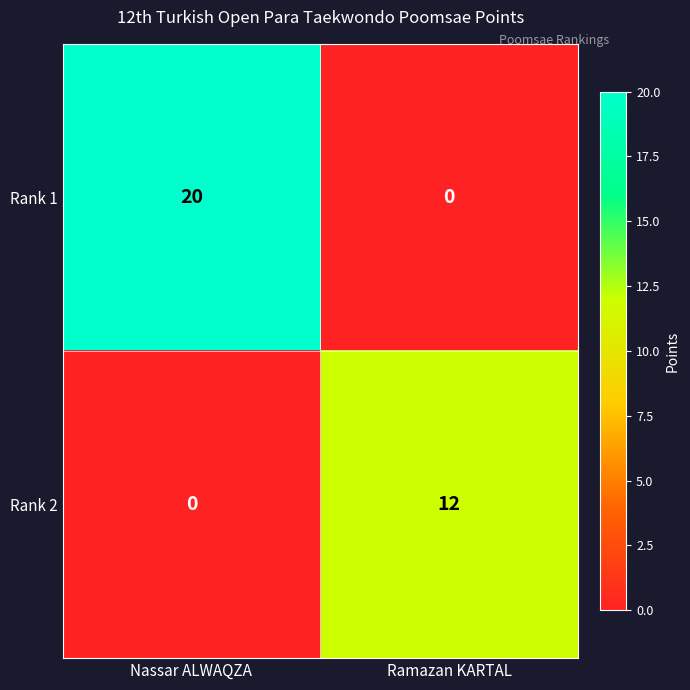

Reading left to right, extract all data points from this chart.

Rank 1: 20	0
Rank 2: 0	12